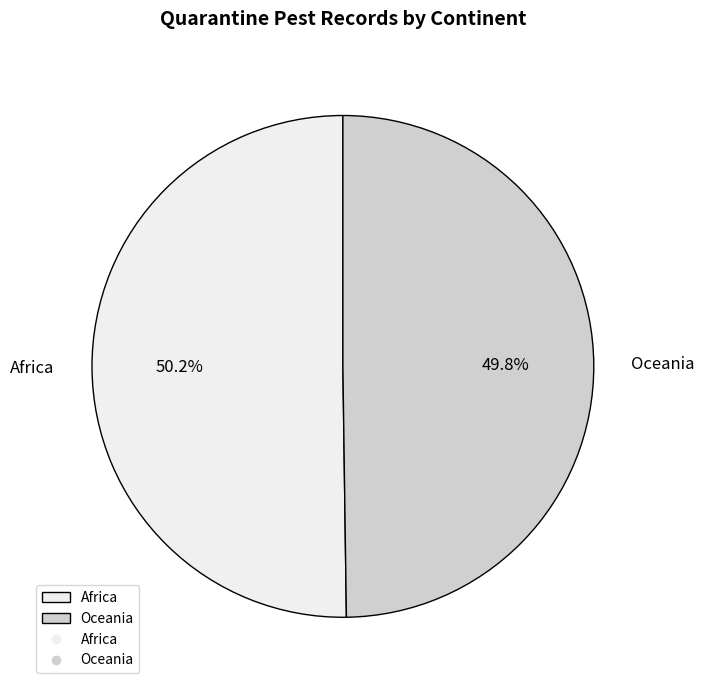

To the nearest percent, what portion does Oceania represent?

50%